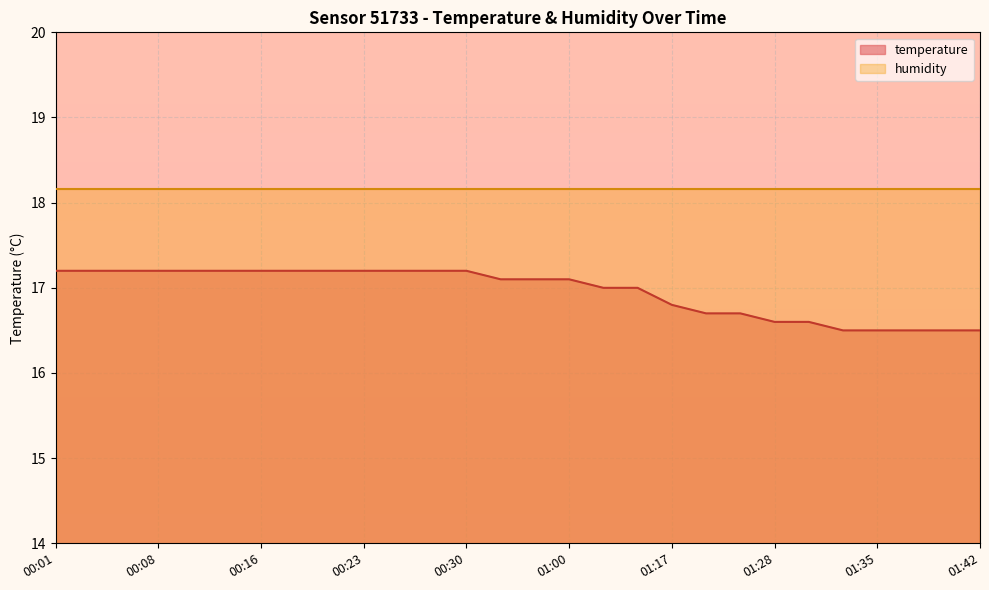

What is the label of the 2nd point from the right?

01:40